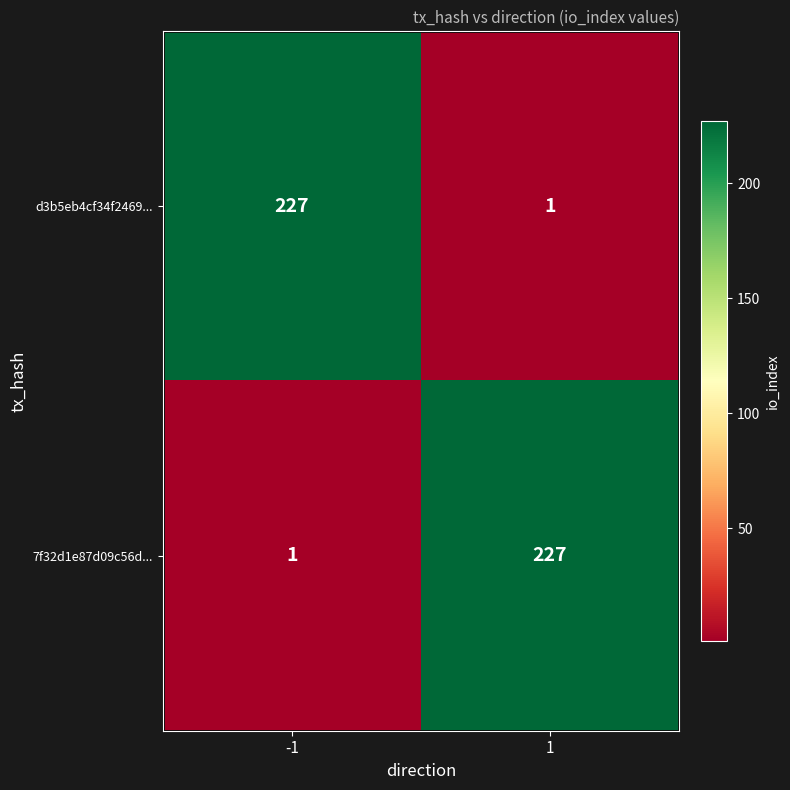

What is the total value across all series at 1?

228